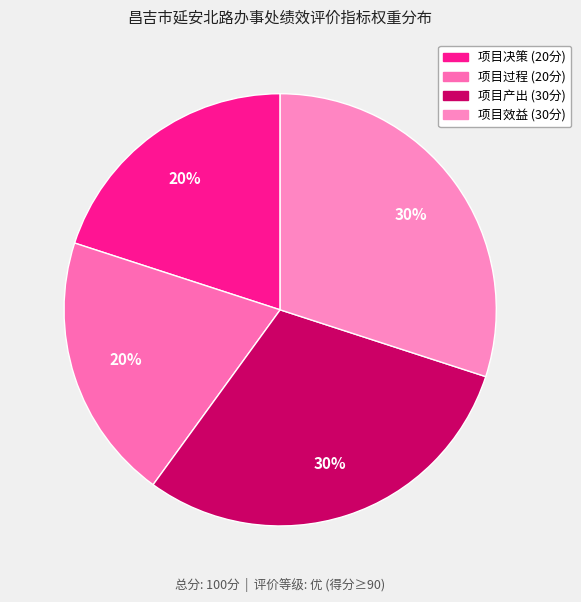

To the nearest percent, what is the difference between the 项目决策 and 项目产出 slice percentages?

10%